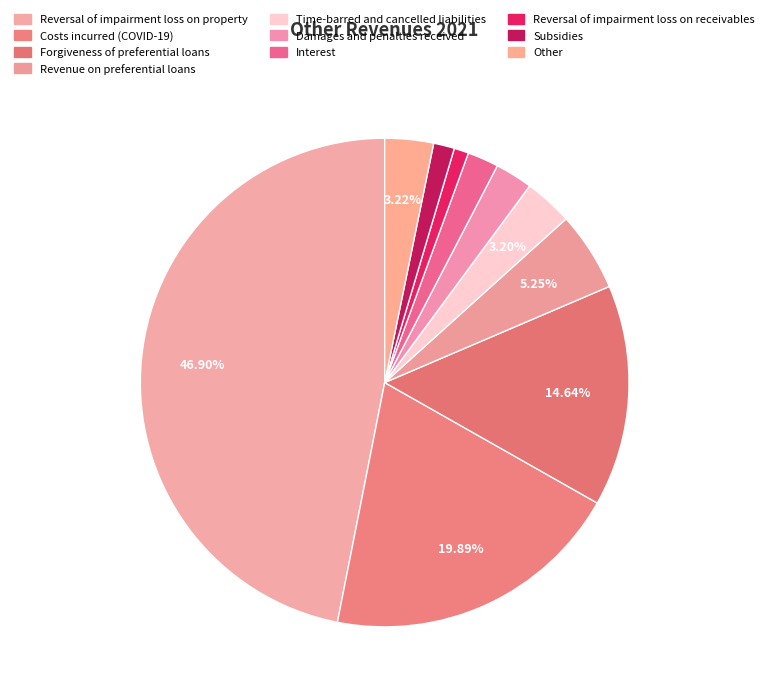

Does any single category account for the majority?

No